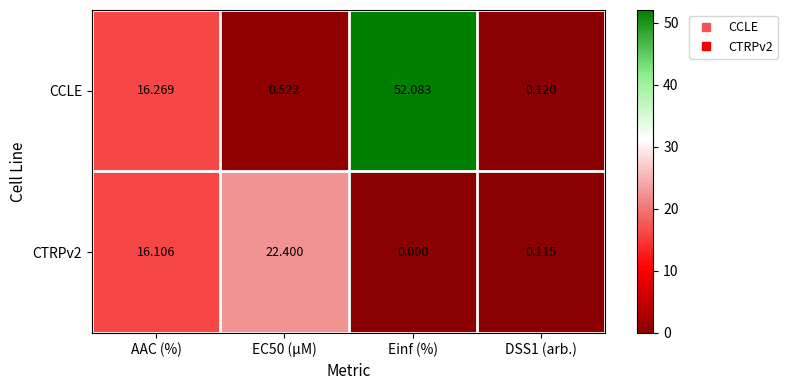

Which label corresponds to the smallest value in the chart?

Einf (%)